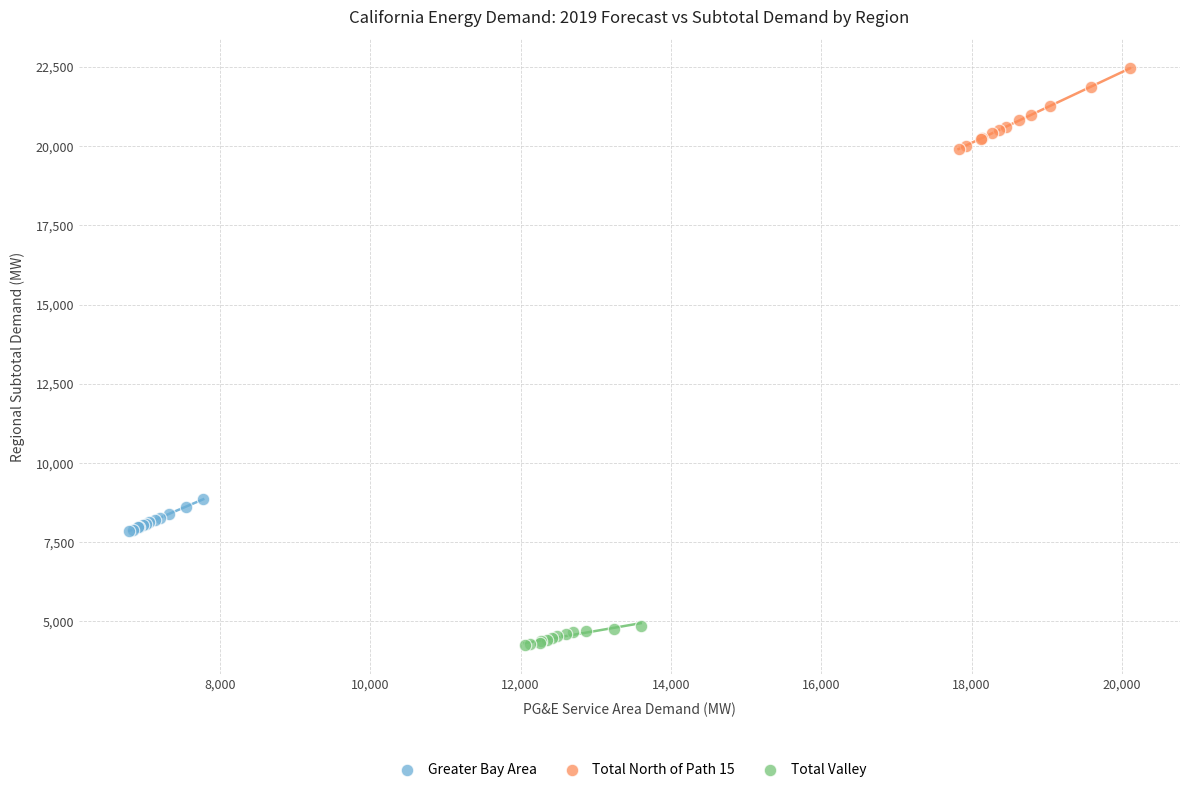

Which series contains the highest Y value?

Total North of Path 15